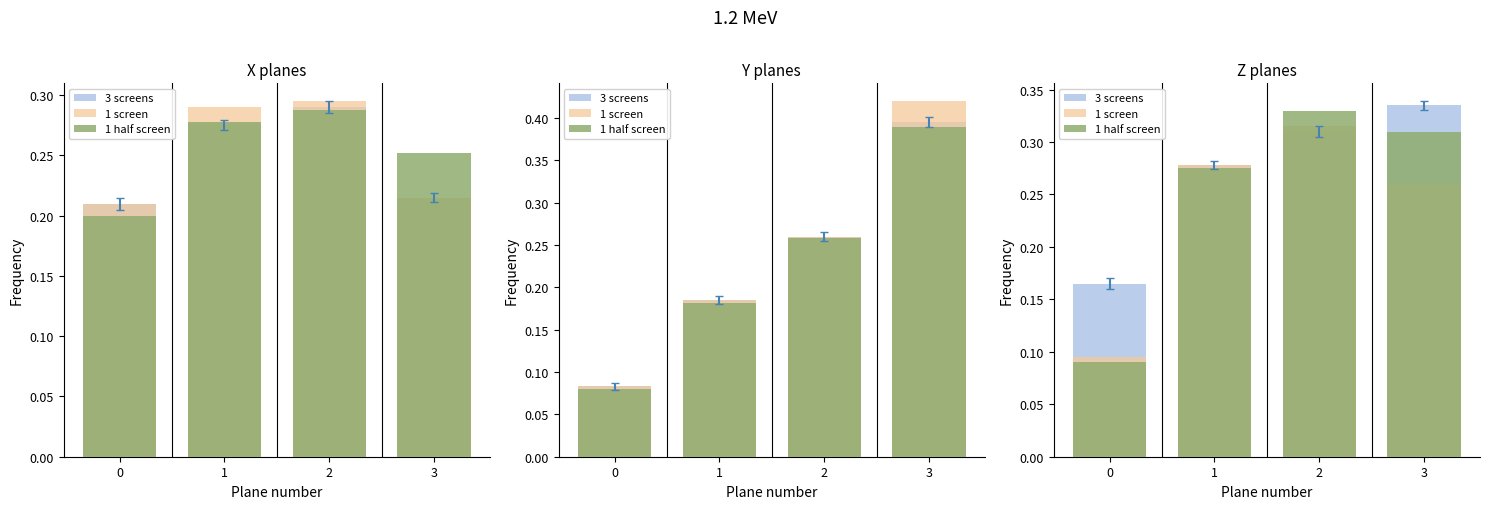

What value does the 1 half screen series have at 0?

0.1